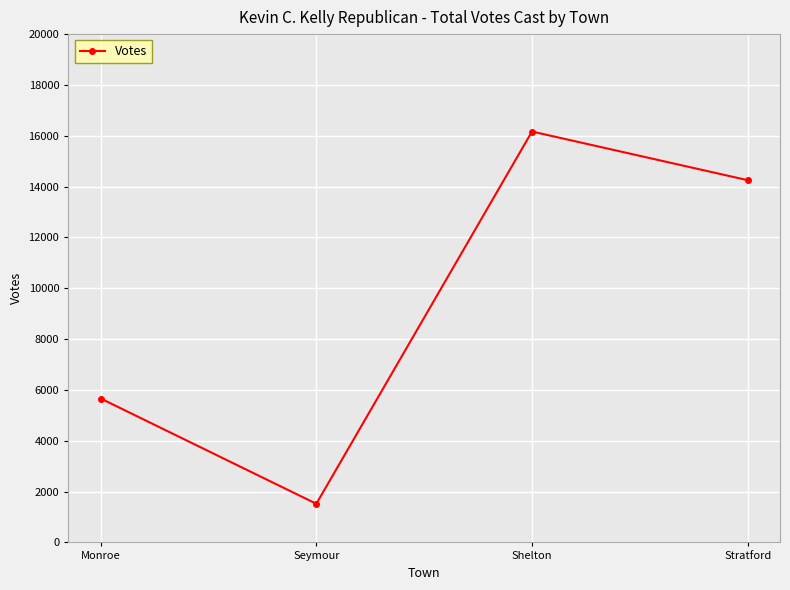

List the labels in order of value, smallest first.

Seymour, Monroe, Stratford, Shelton